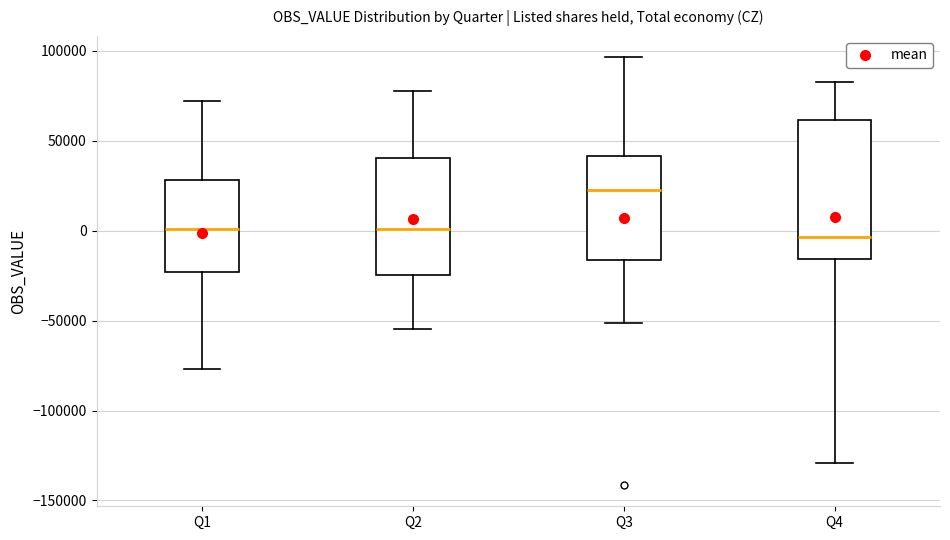

Reading left to right, transcribe this box plot: for each box, give where its median line is, the range the box spans, and where its two whiskers end, as read against the y-axis. The values are not printed on the chart, so give them approximately, as read against the axis.

Q1: median 0, box -25000 to 30000, whiskers -75000 to 70000
Q2: median 0, box -25000 to 40000, whiskers -55000 to 75000
Q3: median 25000, box -15000 to 40000, whiskers -50000 to 95000
Q4: median -5000, box -15000 to 60000, whiskers -130000 to 80000